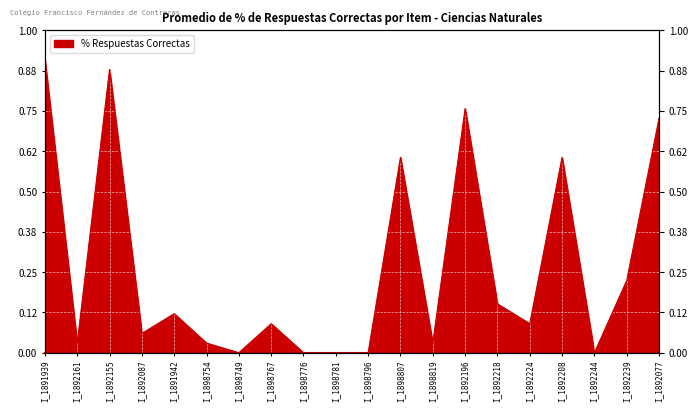

How many lines are shown in the chart?

1